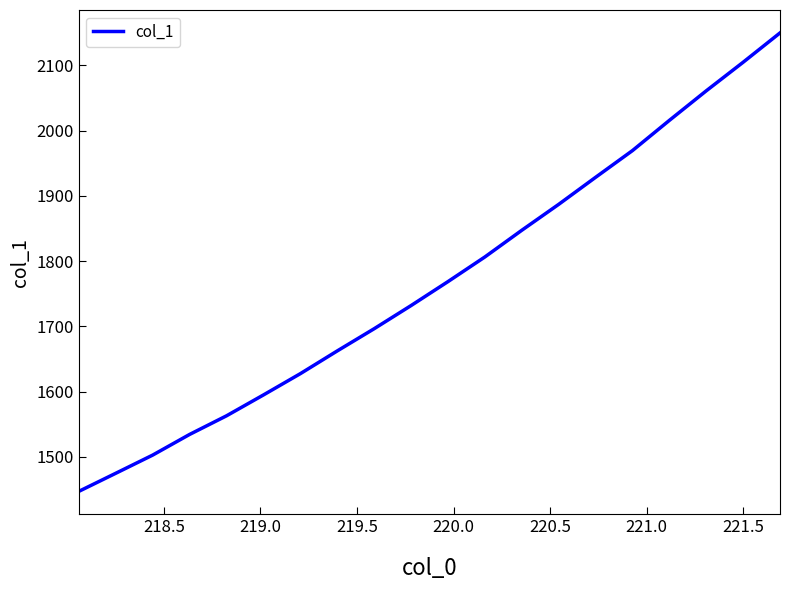

Reading left to right, transcribe all the data shown in this chart.

1446.9	1474.6	1502.5	1534.2	1562.8	1594.7	1627.4	1662.3	1696.3	1731.8	1768.6	1806.4	1847.3	1887.0	1928.5	1969.5	2015.8	2061.1	2104.9	2149.9